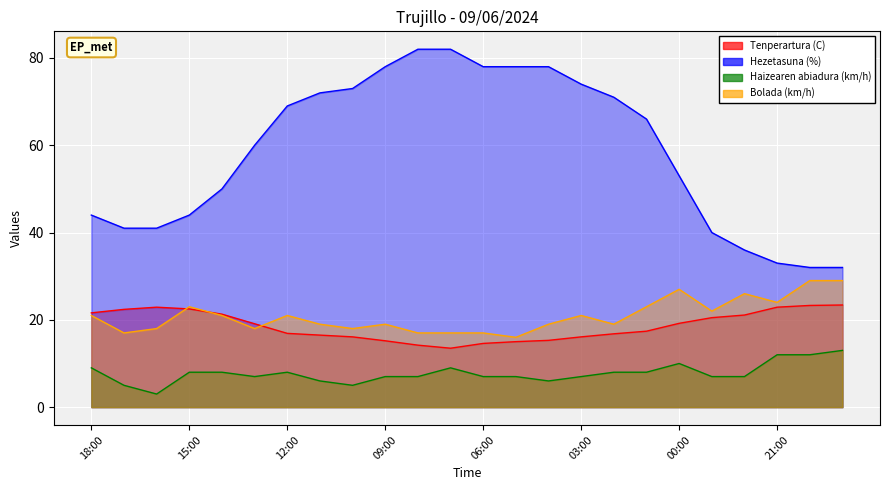

Which category has the highest value across all series?

08:00